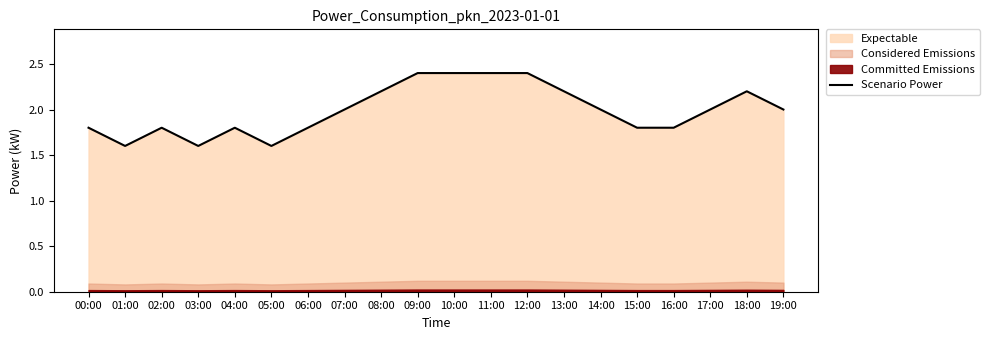

What is the change in value from 05:00 to 09:00?

+0.8